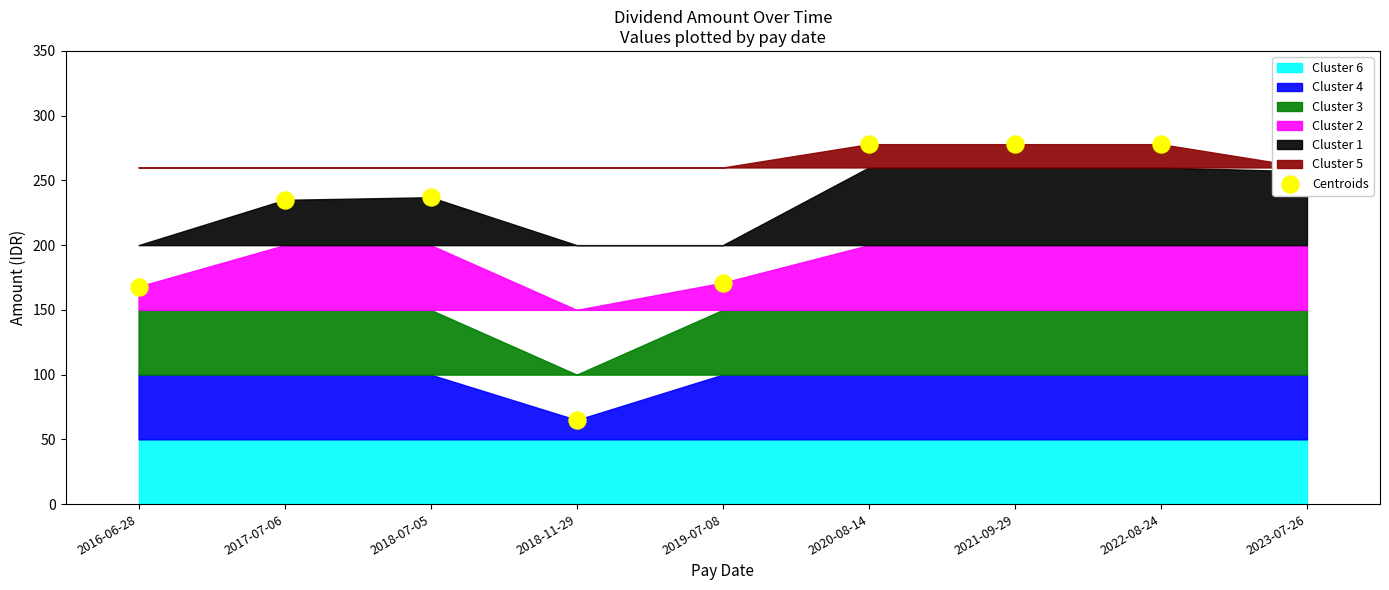

What is the change in value from 2019-07-08 to 2020-08-14?

+107